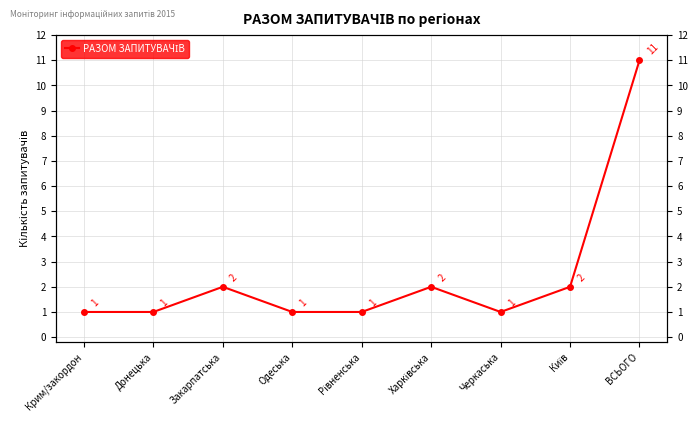

At which category does the data reach its first local valley?

Черкаська